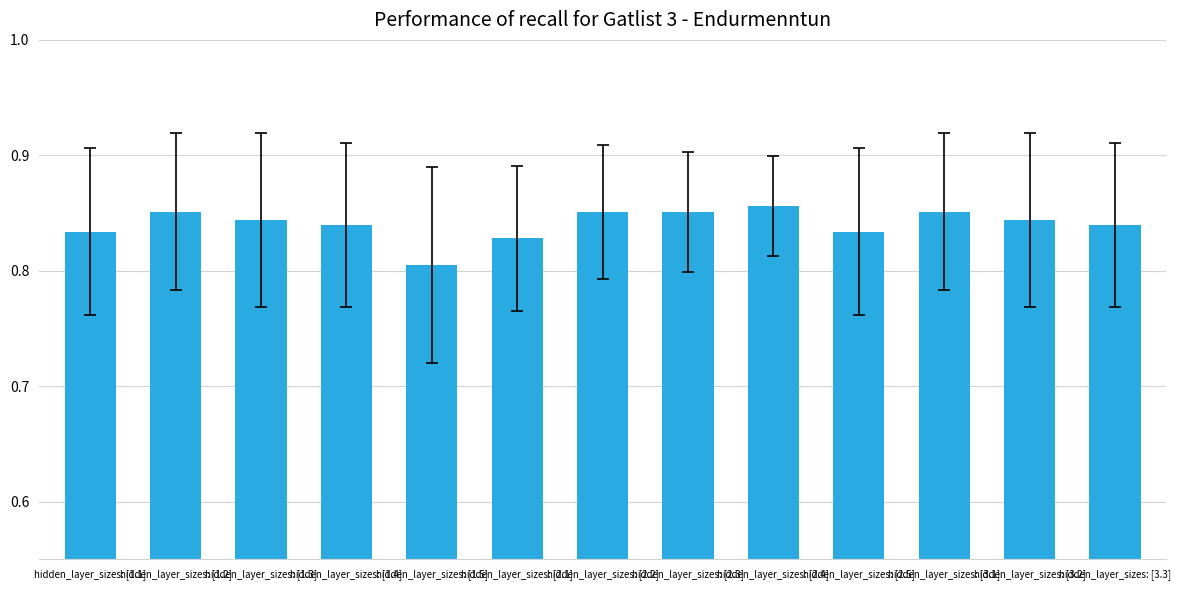

What is the label of the 7th bar from the left?

hidden_layer_sizes: [2.2]